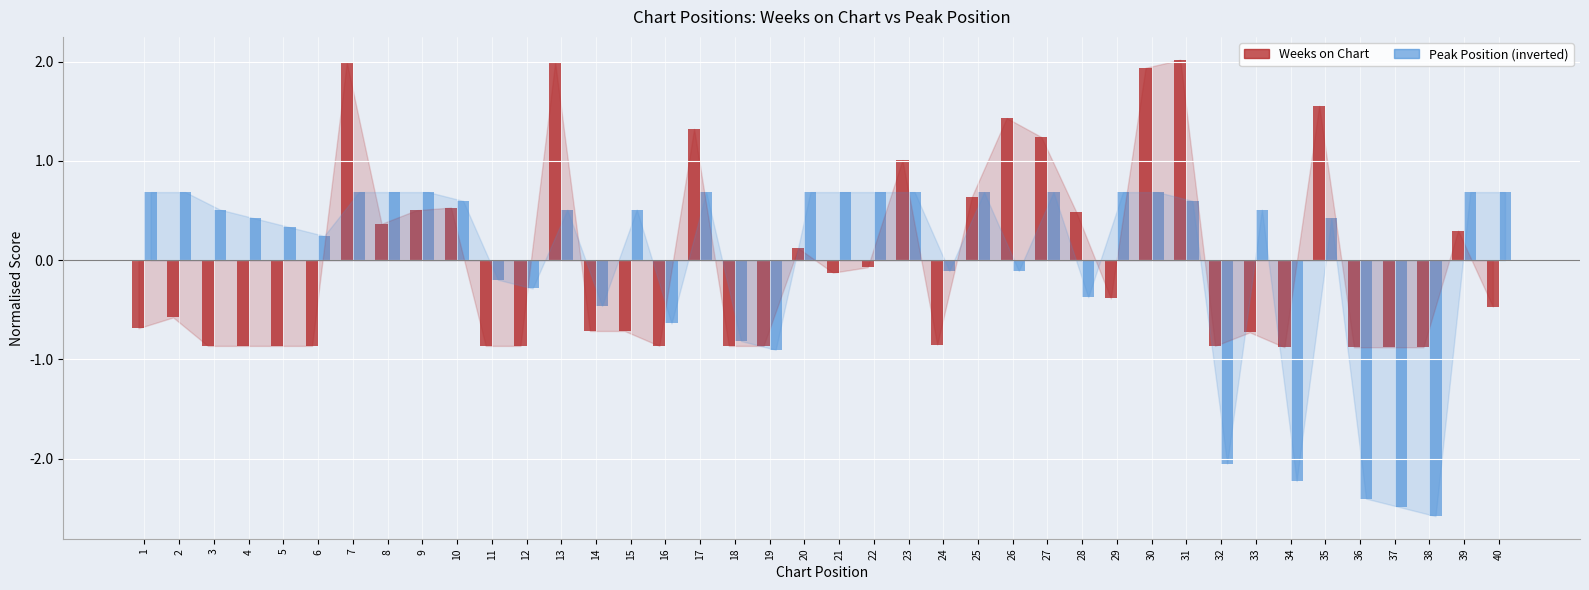

How many data points does each series have?

40